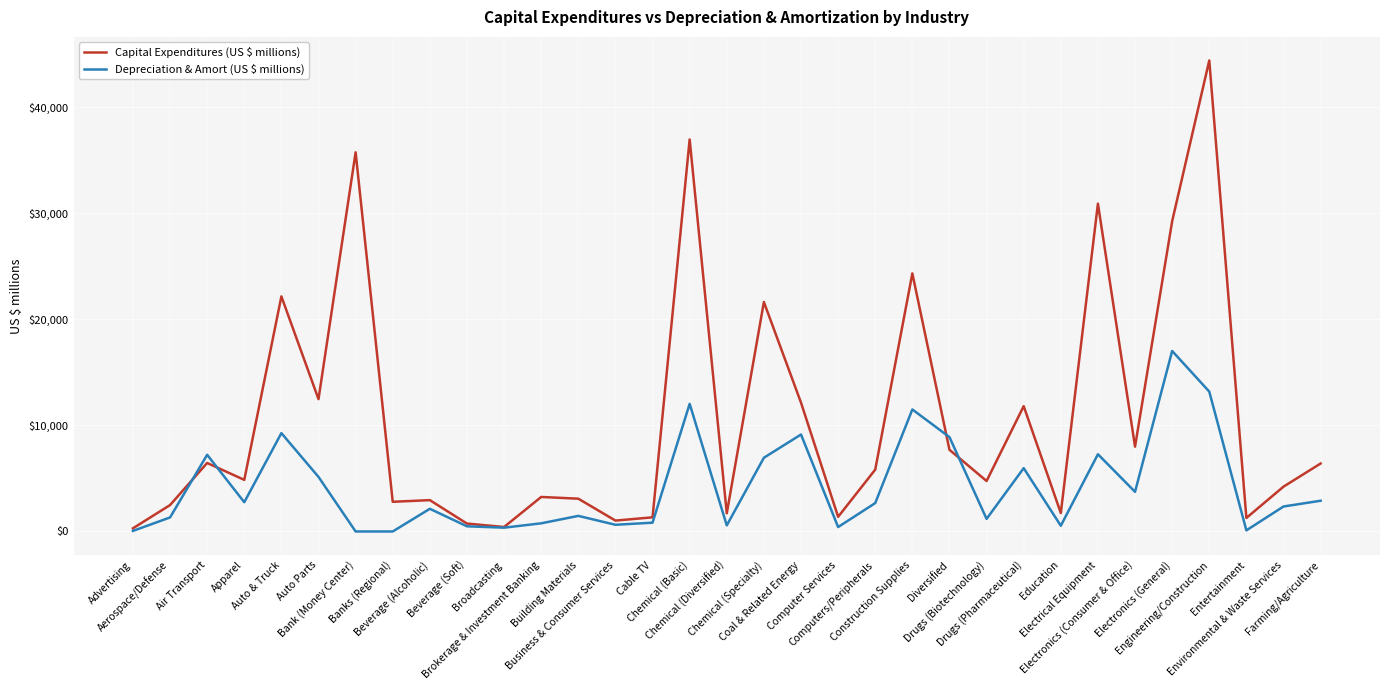

What is the difference between the Capital Expenditures (US $ millions) values at Chemical (Diversified) and Auto Parts?

10771.1